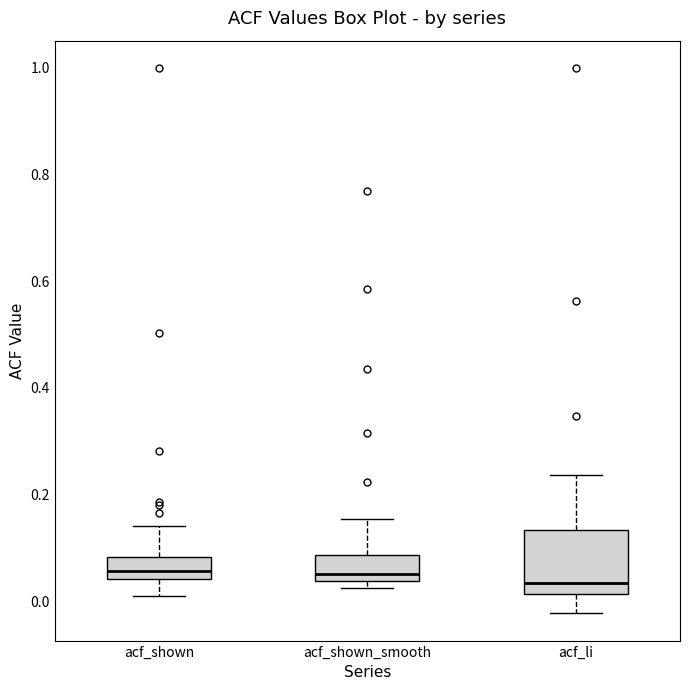

Comparing the boxes themselves (not the whiskers), which one is the tallest?

acf_li